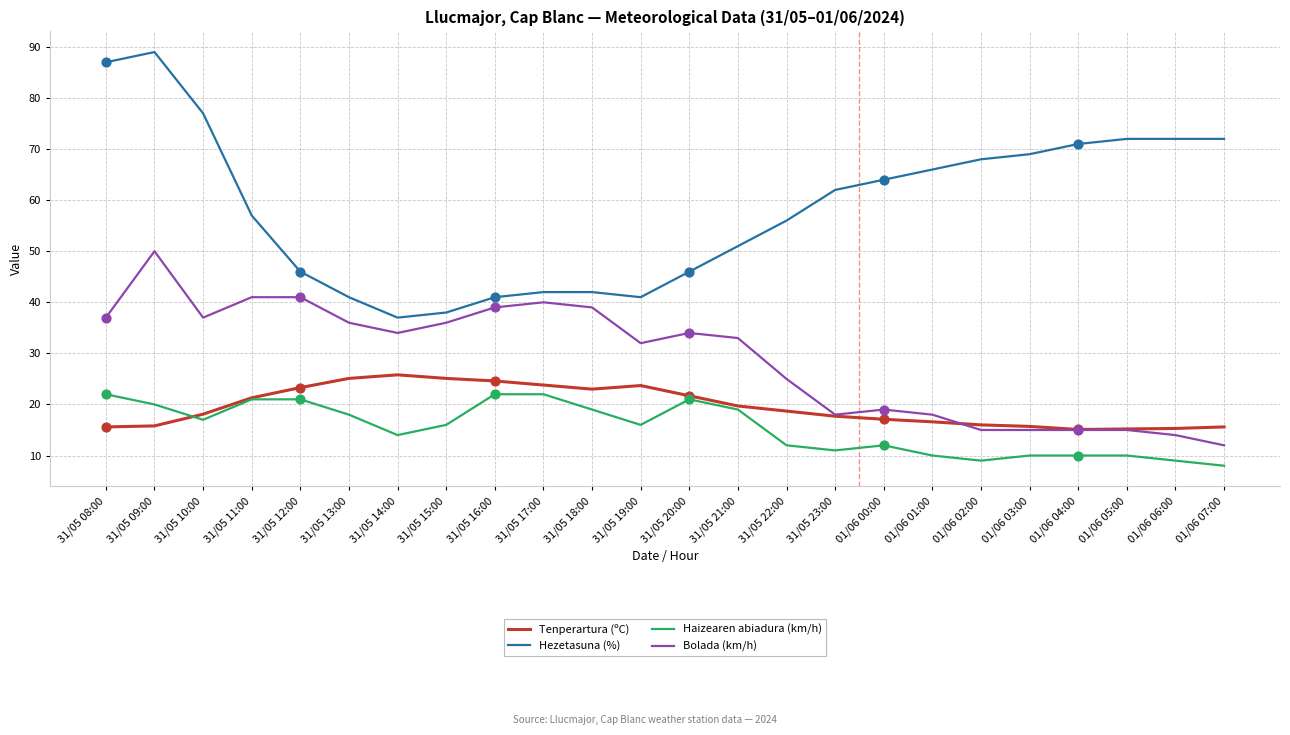

Which series has the largest total across all categories?

Hezetasuna (%)